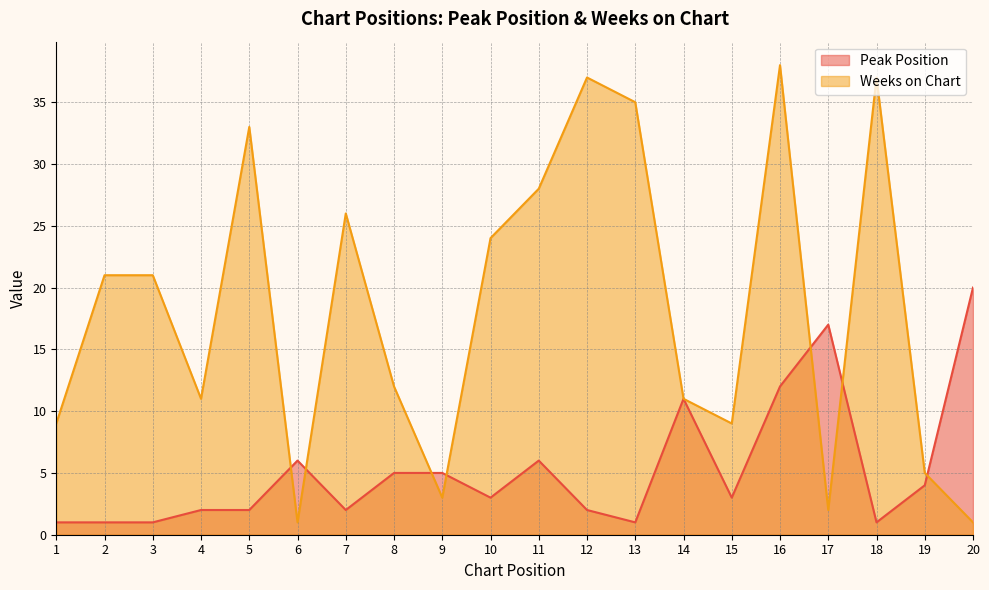

At which label does Peak Position first exceed 3?

6